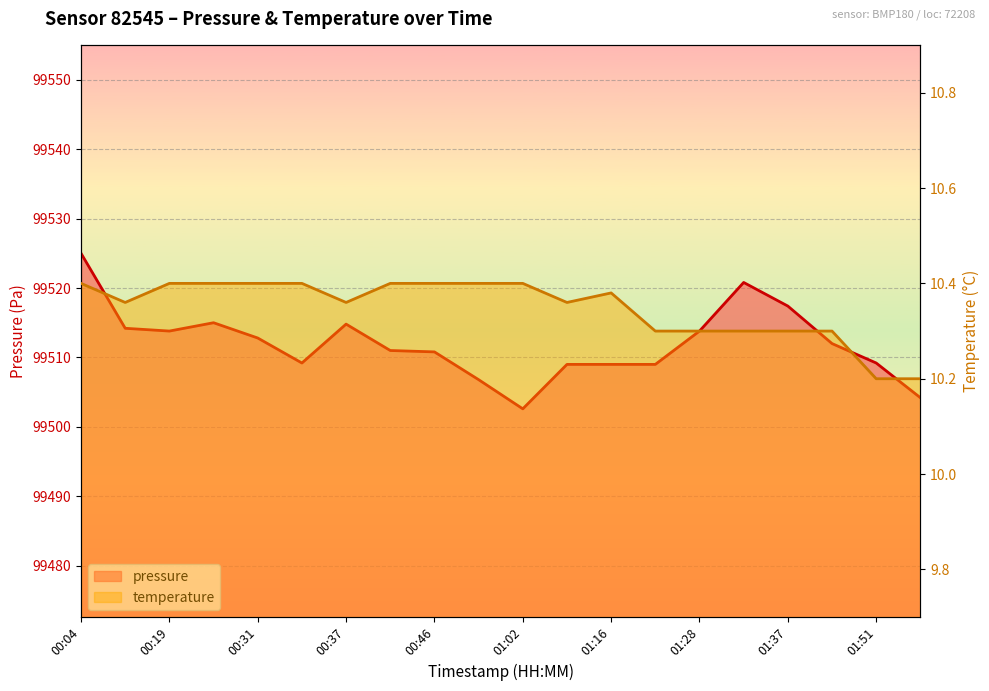

Which series changed the most between 00:46 and 01:21?

pressure